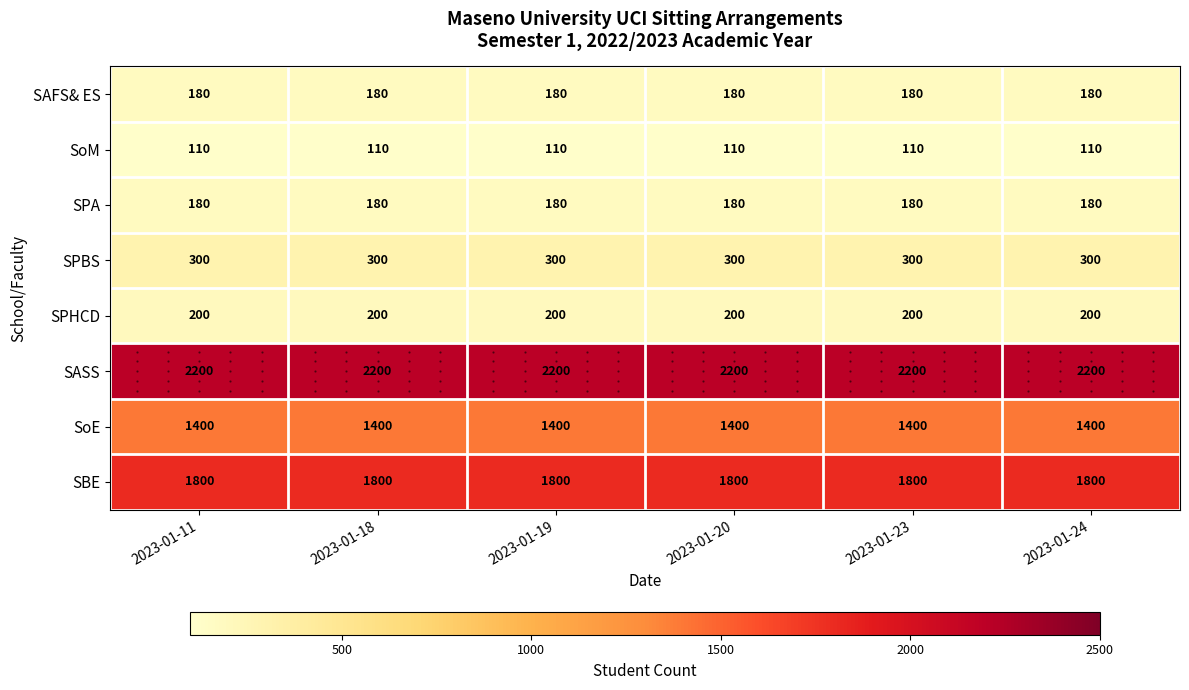

Which series has the largest total across all categories?

SASS